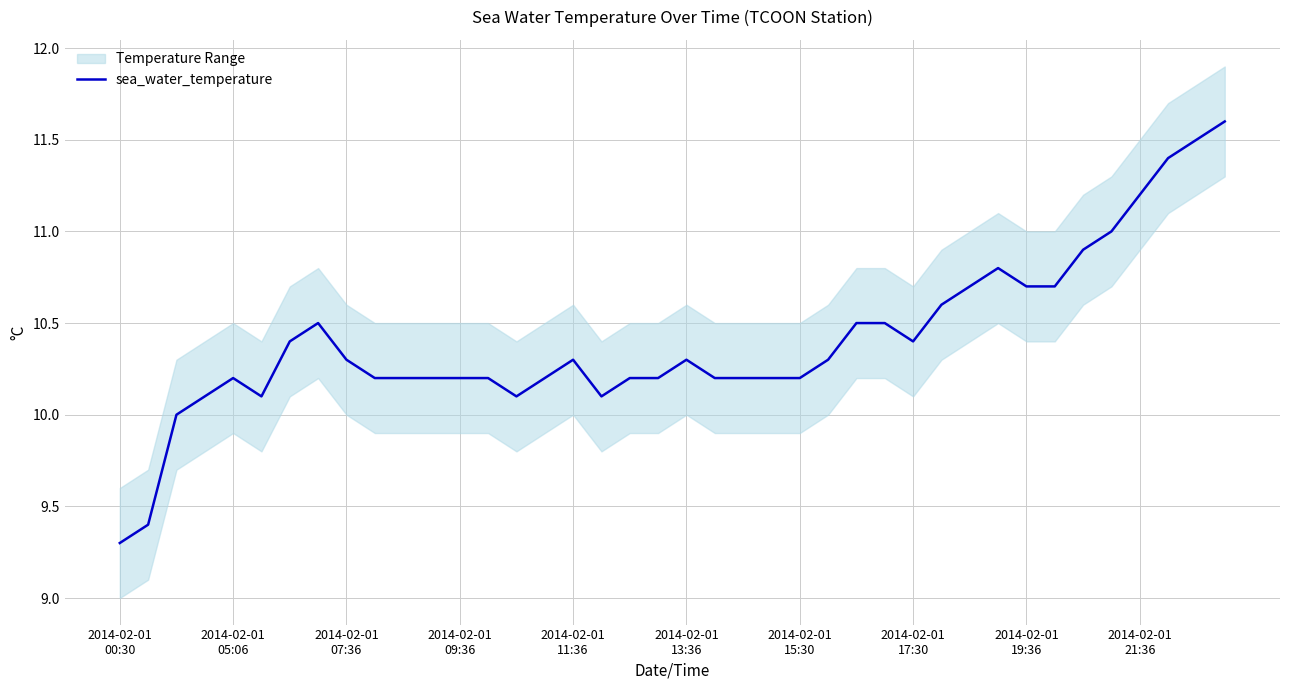

What is the average value?

10.4